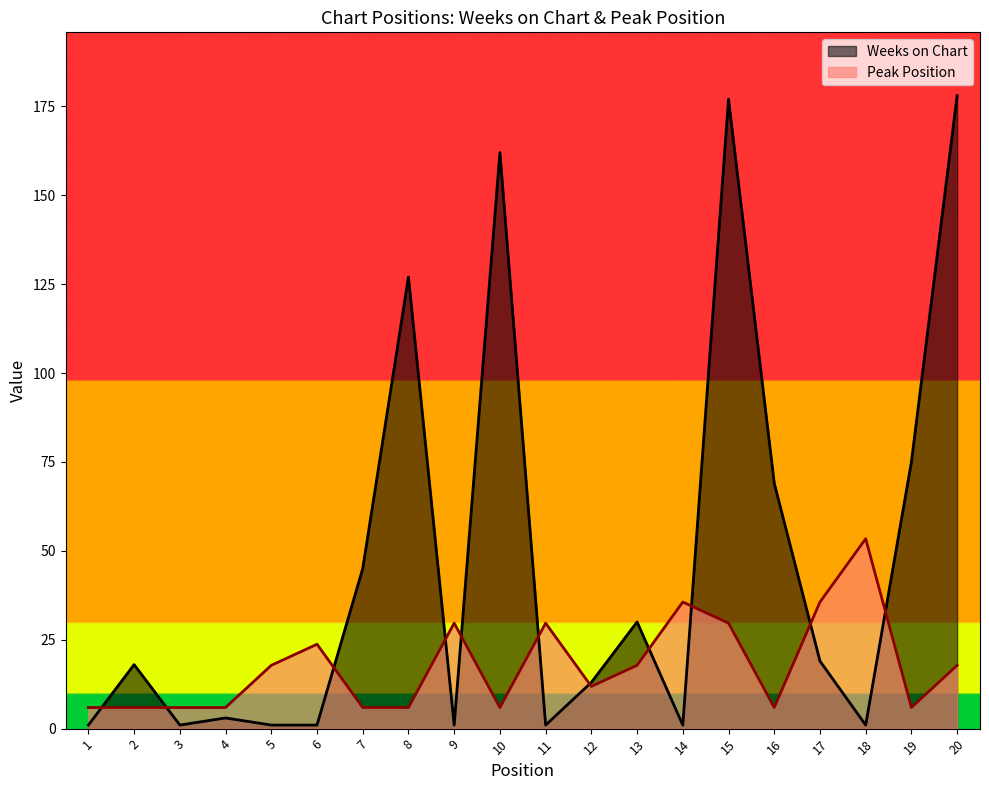

The Weeks on Chart series shows 1.0 at 9. True or false?

True